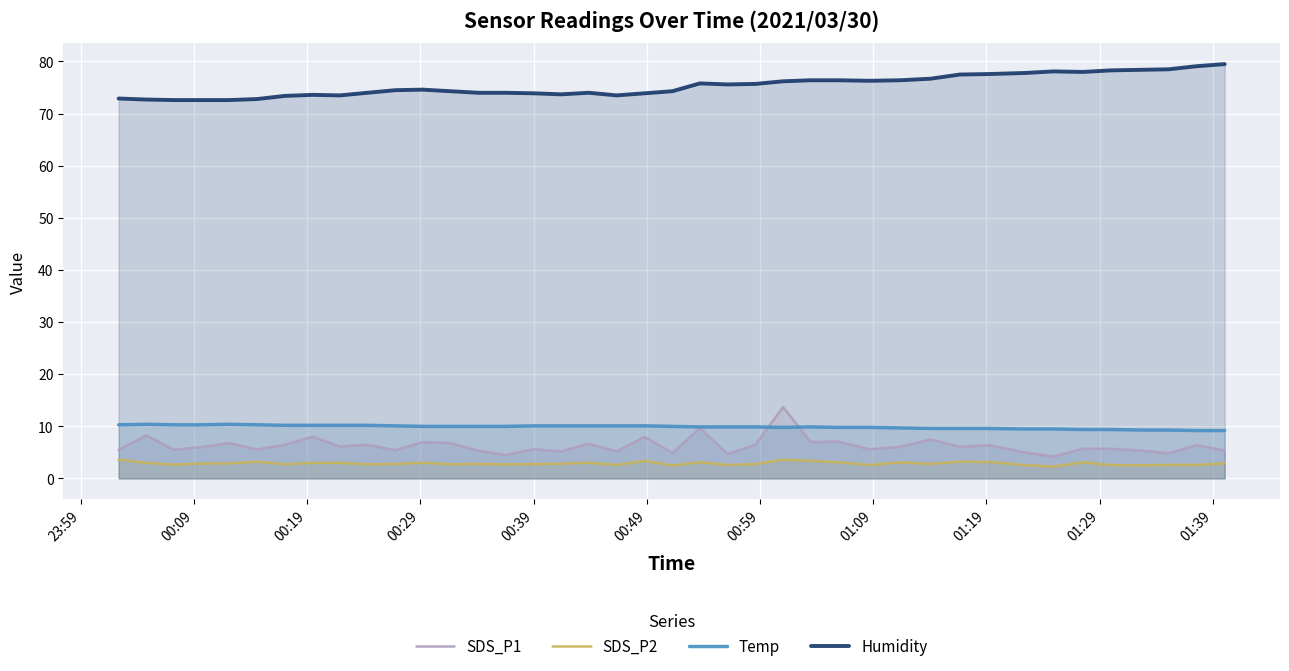

True or false: Temp and Humidity intersect in this chart.

False